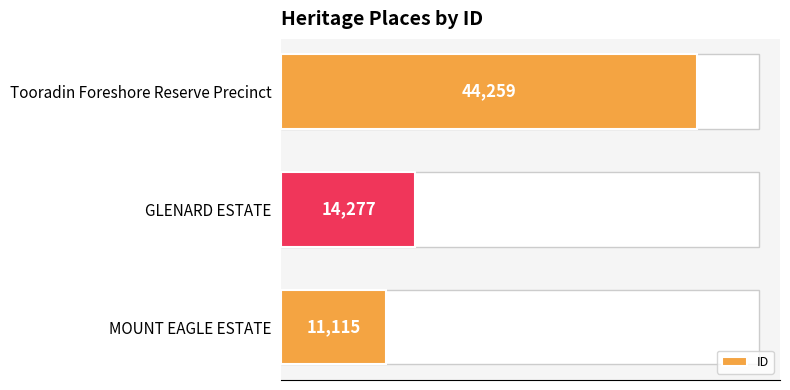

Count the number of data series in this chart.

1